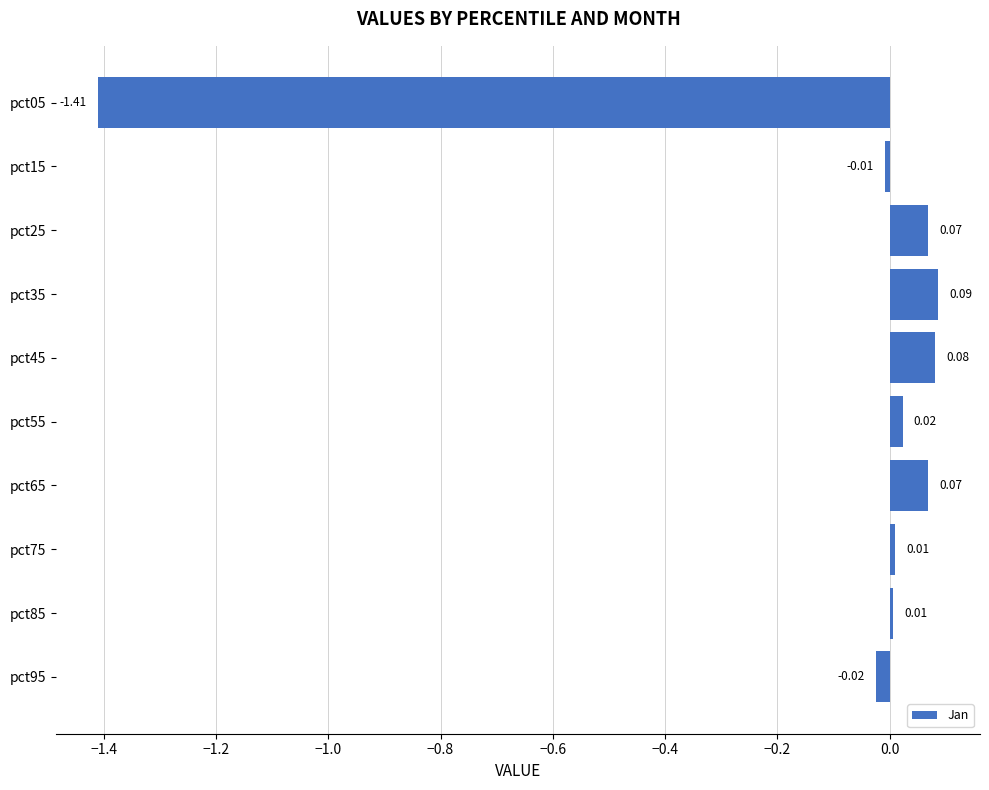

How many distinct data groups are displayed?

1